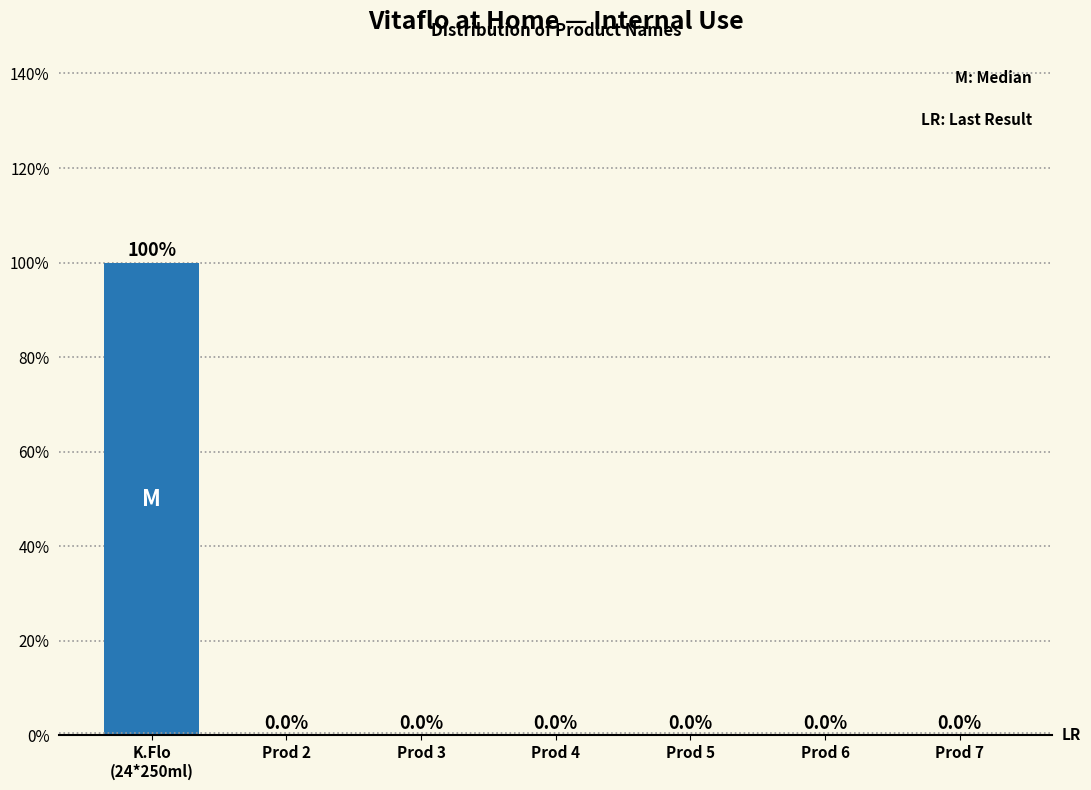

What is the sum of all values?

100